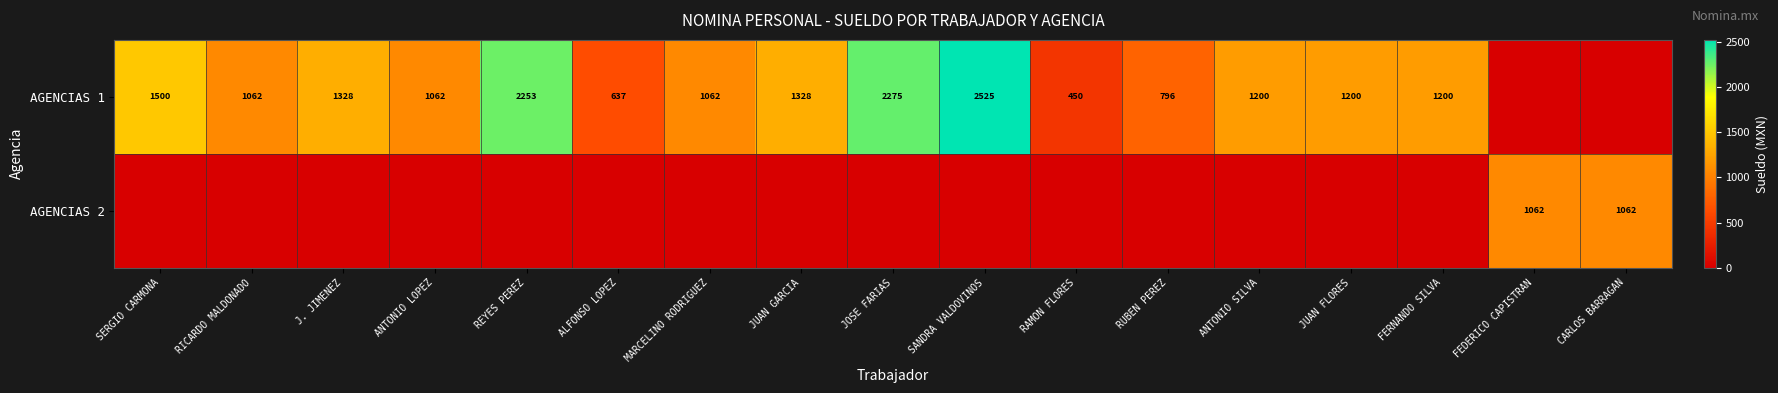

What is the difference between the AGENCIAS 1 values at SANDRA VALDOVINOS and ANTONIO LOPEZ?

1463